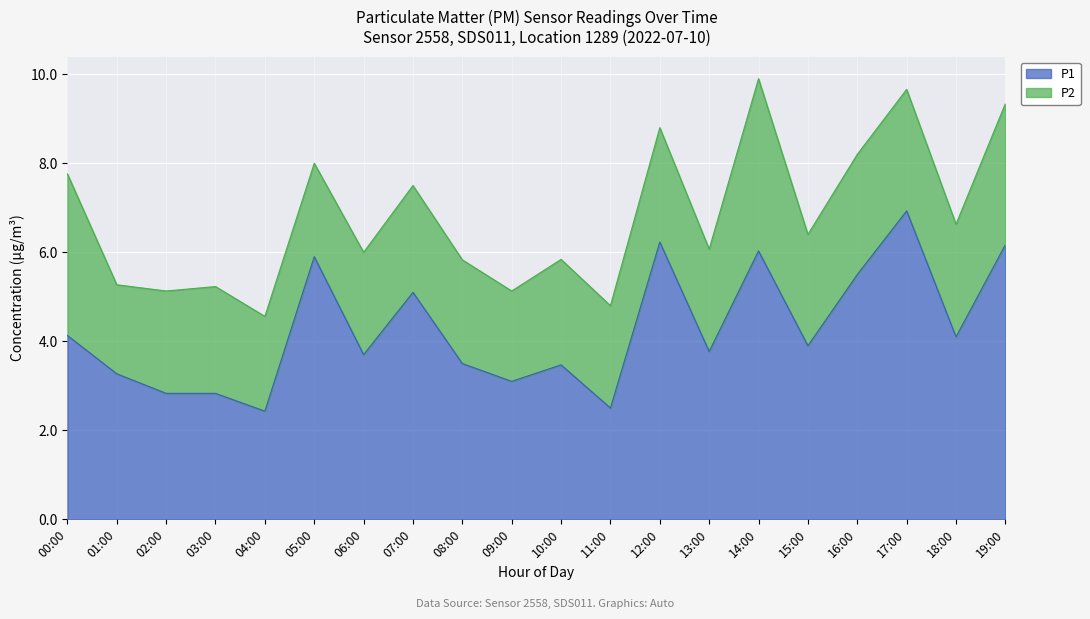

What is the value of the 20th point from the left?

6.2